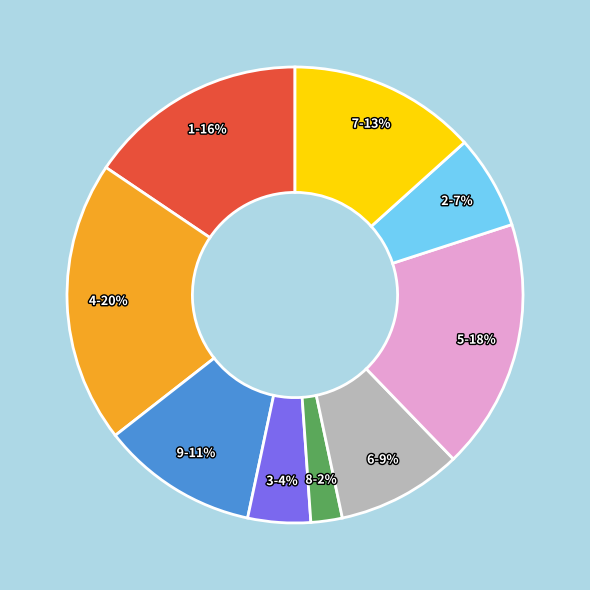

To the nearest percent, what portion does 8 represent?

2%